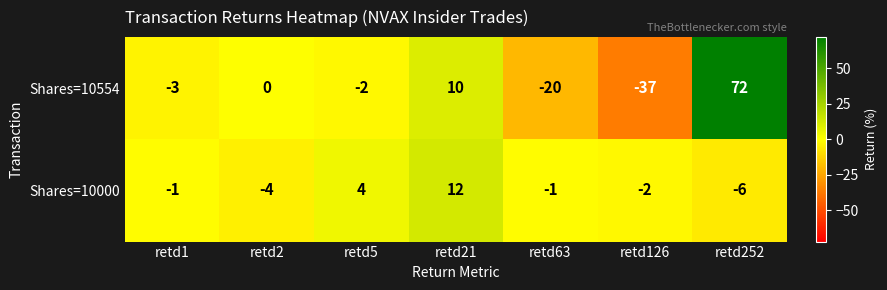

What is the minimum value shown in the chart?

-37